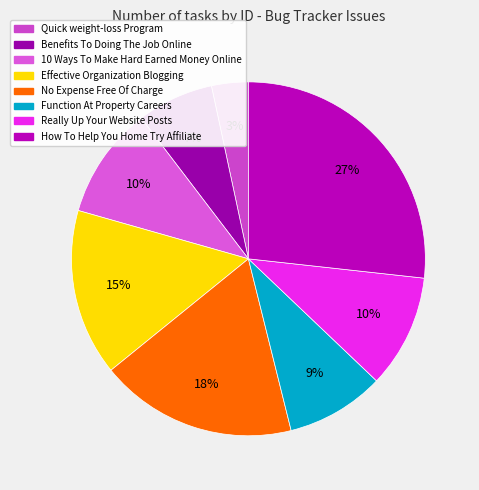

To the nearest percent, what is the difference between the largest and smallest slice percentages?

23%